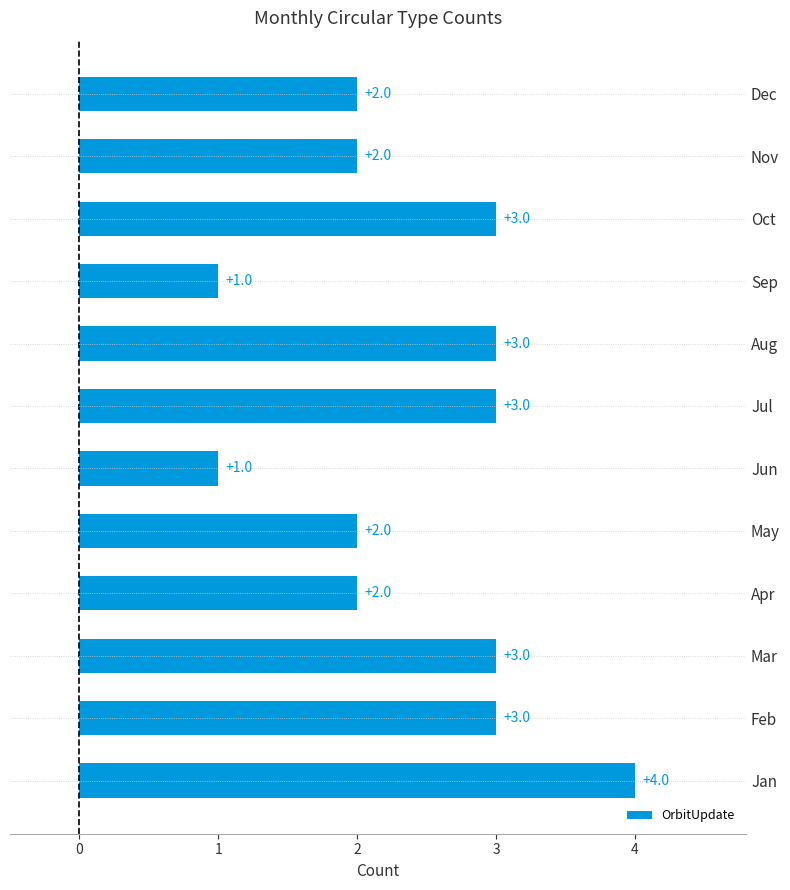

What is the difference between the maximum and minimum values?

3